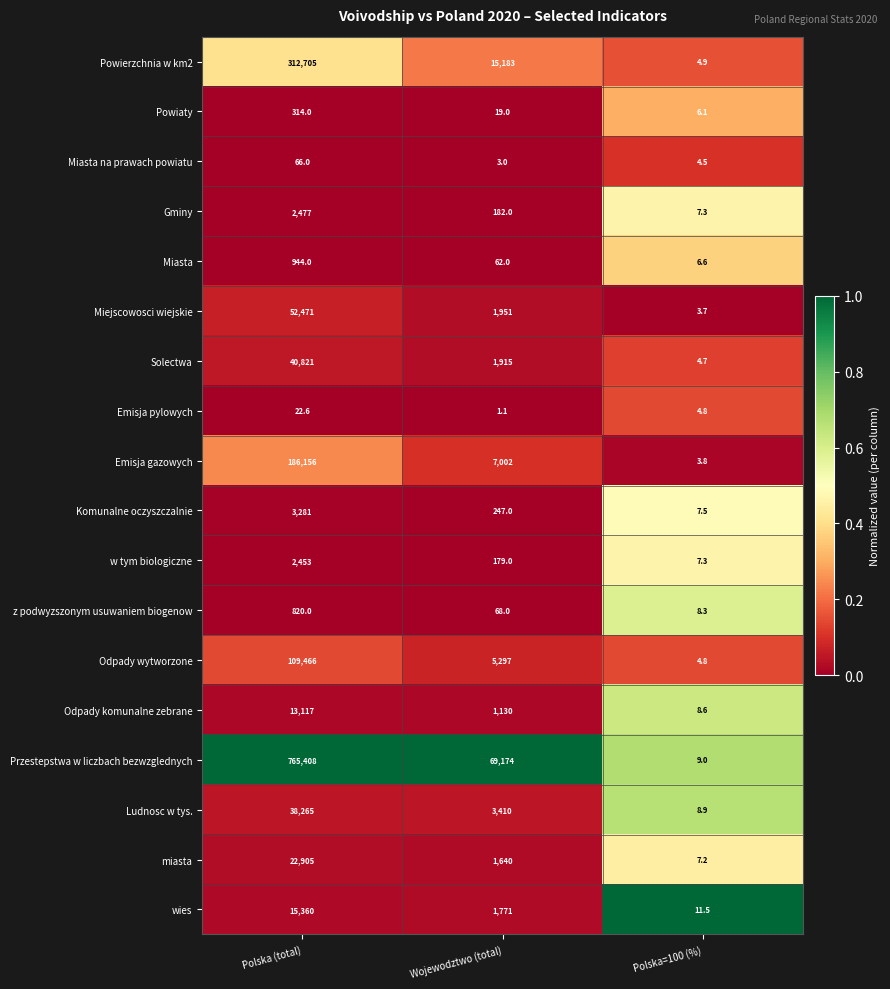

At which category is the sum across all series the highest?

Polska (total)